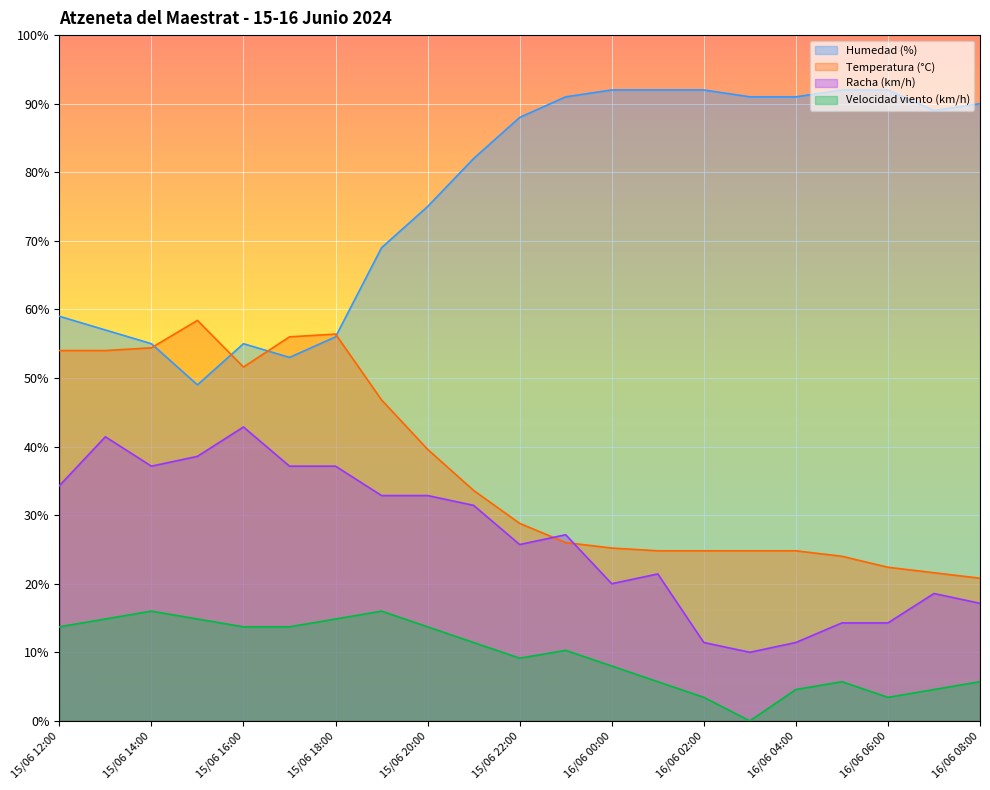

What are all the series names shown in the legend?

Humedad (%), Temperatura (°C), Racha (km/h), Velocidad viento (km/h)